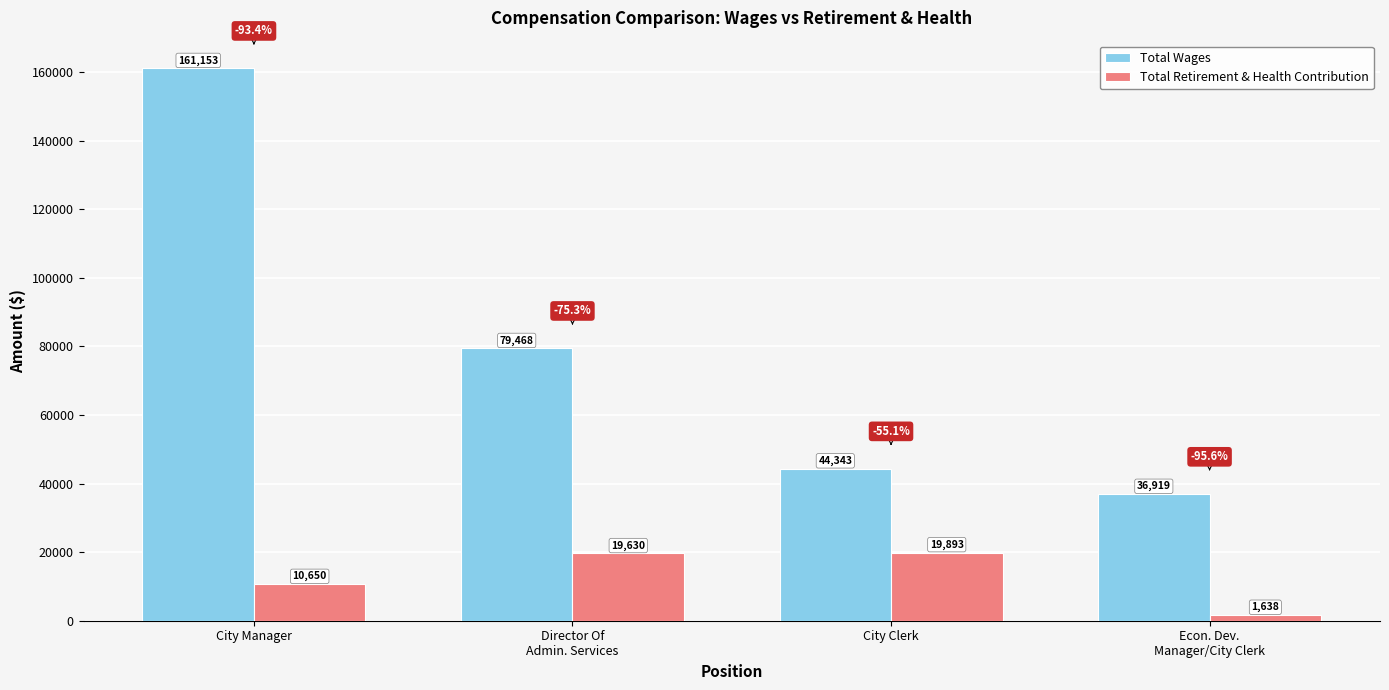

Reading left to right, what are all the values shown in this chart?

Total Wages: City Manager=161153	Director Of
Admin. Services=79468	City Clerk=44343	Econ. Dev.
Manager/City Clerk=36919
Total Retirement & Health Contribution: City Manager=10650	Director Of
Admin. Services=19630	City Clerk=19893	Econ. Dev.
Manager/City Clerk=1638